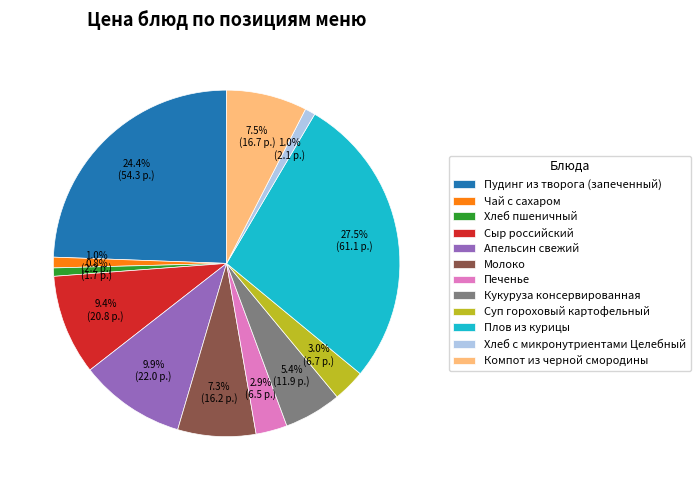

Is it true that Сыр российский is 20% of the pie?

False